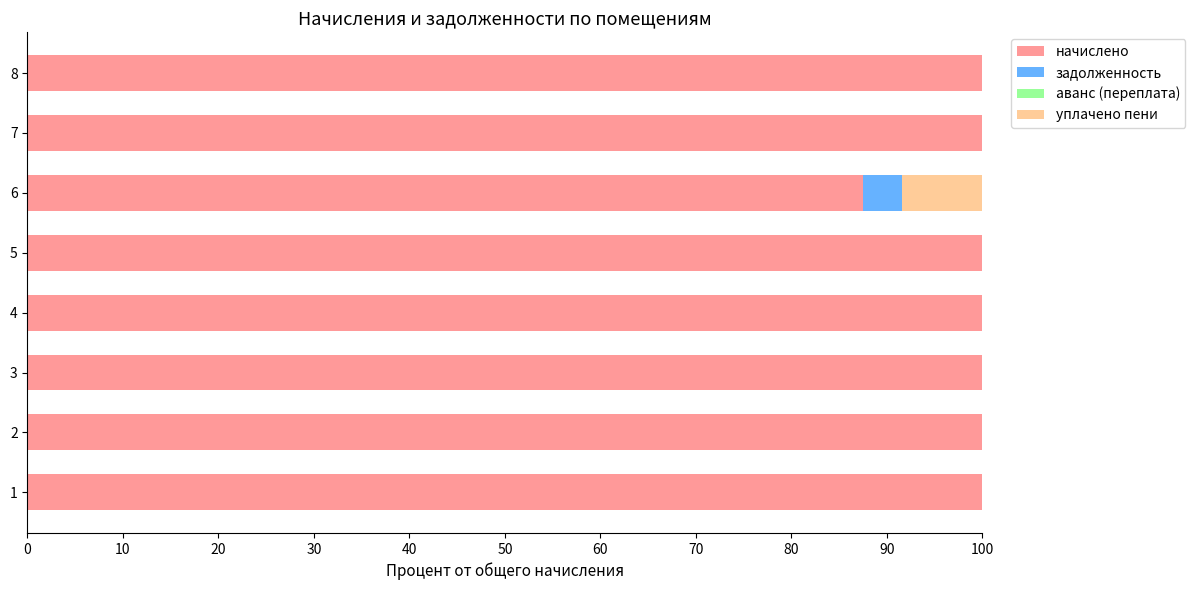

What is the sum of all начислено values?

787.5